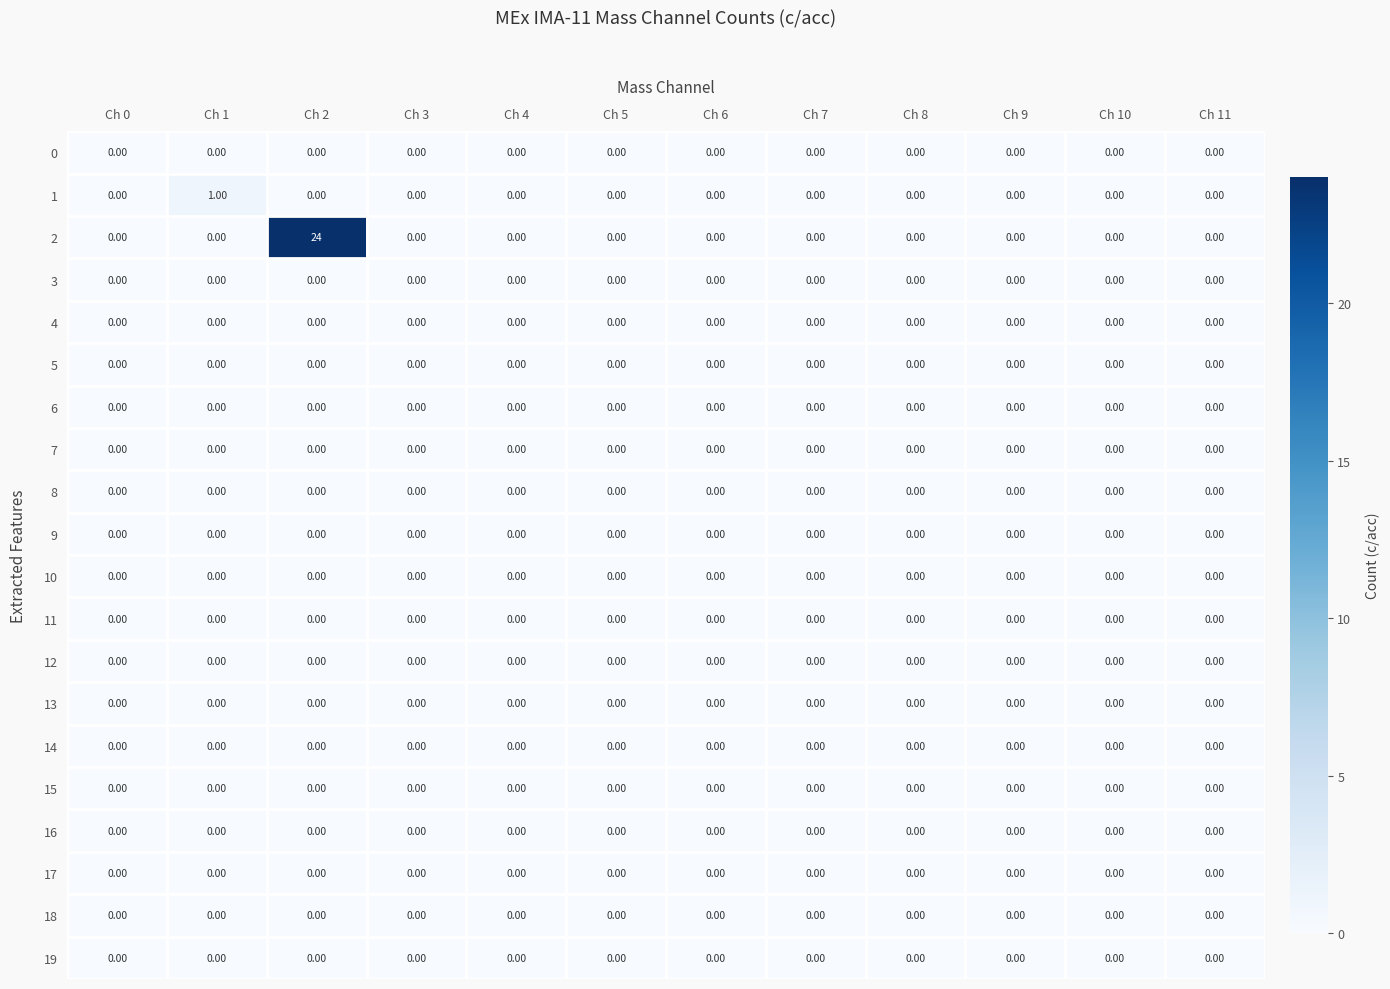

Between Ch 2 and Ch 10, which series saw the biggest shift?

2